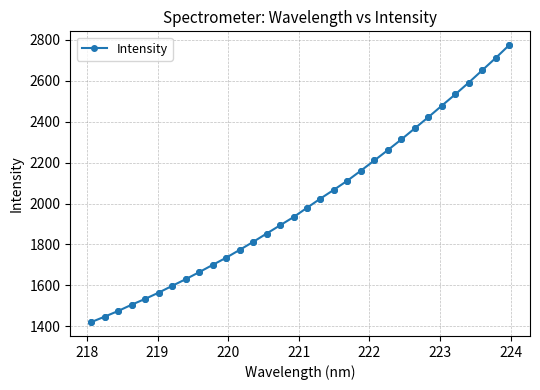

What is the difference between the maximum and second lowest values?

1327.3